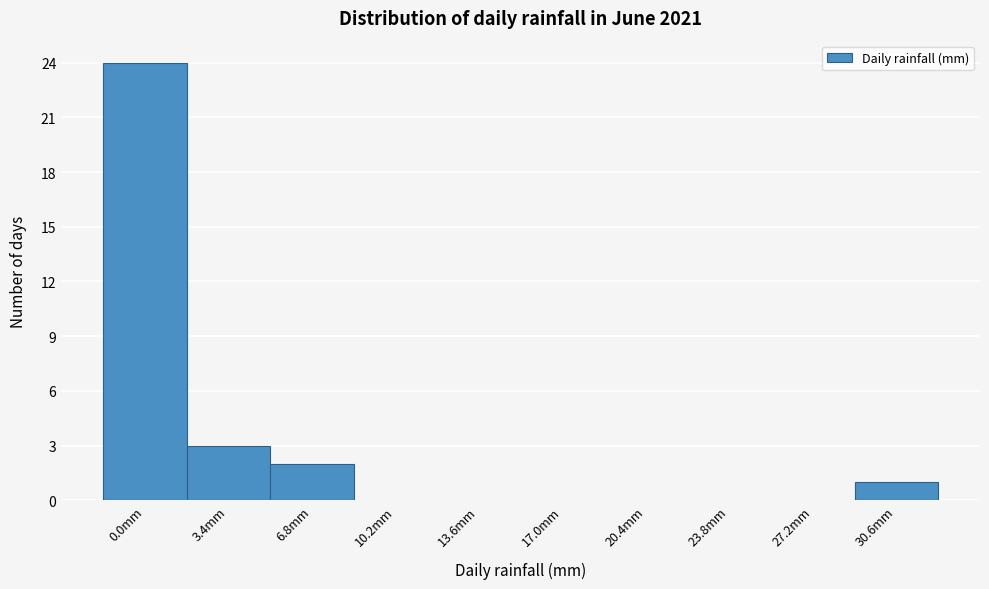

Reading right to left, what are all the values shown in this chart?

30.6mm=1	27.2mm=0	23.8mm=0	20.4mm=0	17.0mm=0	13.6mm=0	10.2mm=0	6.8mm=2	3.4mm=3	0.0mm=24